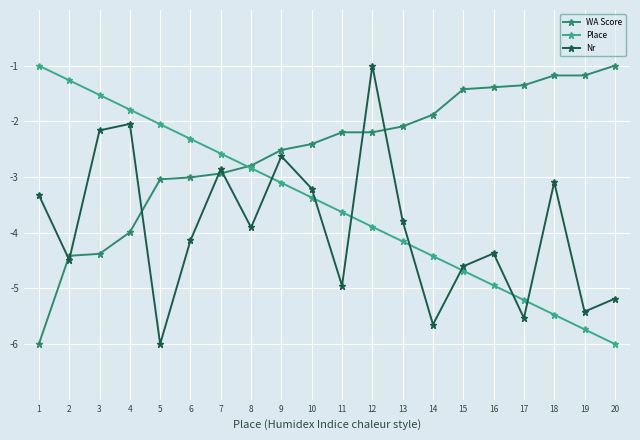

How many categories are shown in the chart?

20